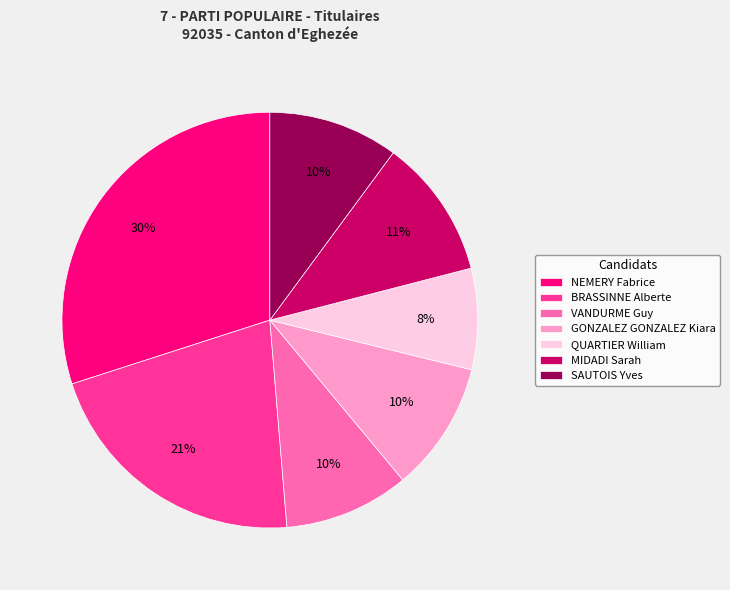

True or false: VANDURME Guy accounts for 1% of the total.

False